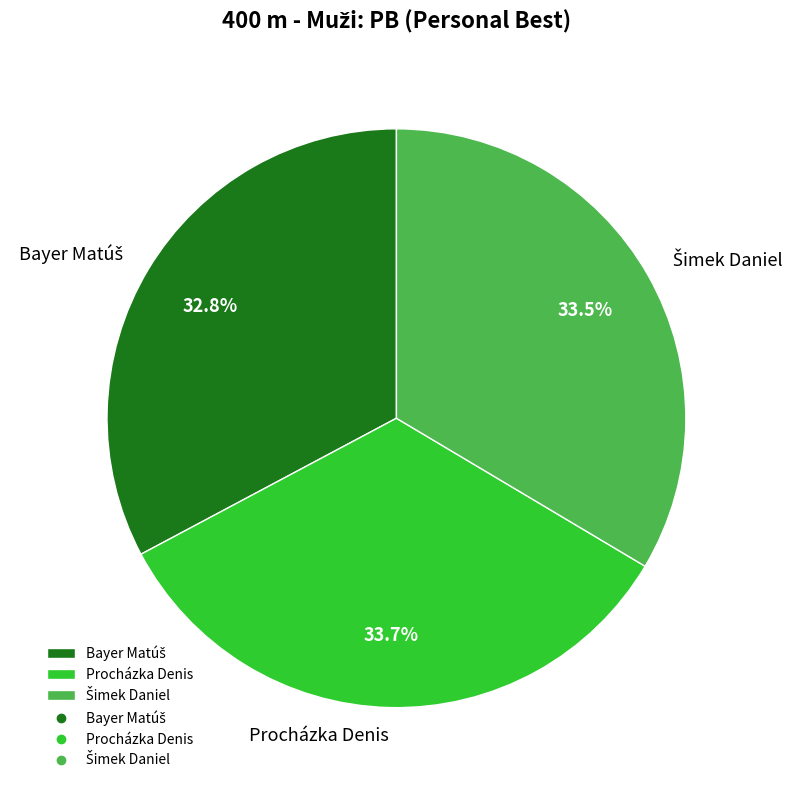

Is there a majority slice in this chart?

No